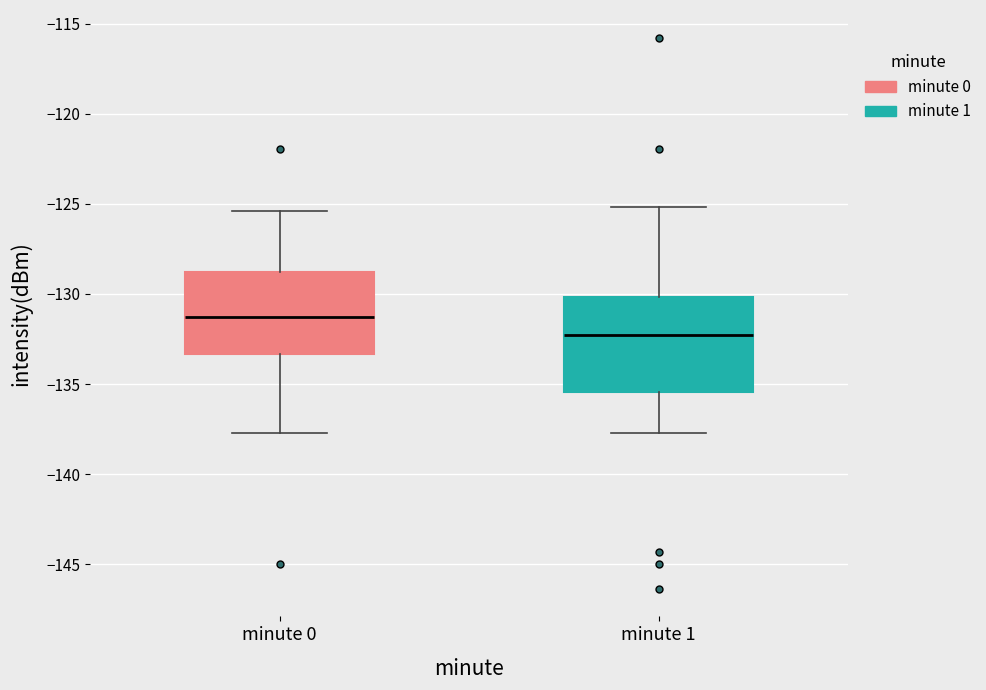

Which box has the highest median line?

minute 0